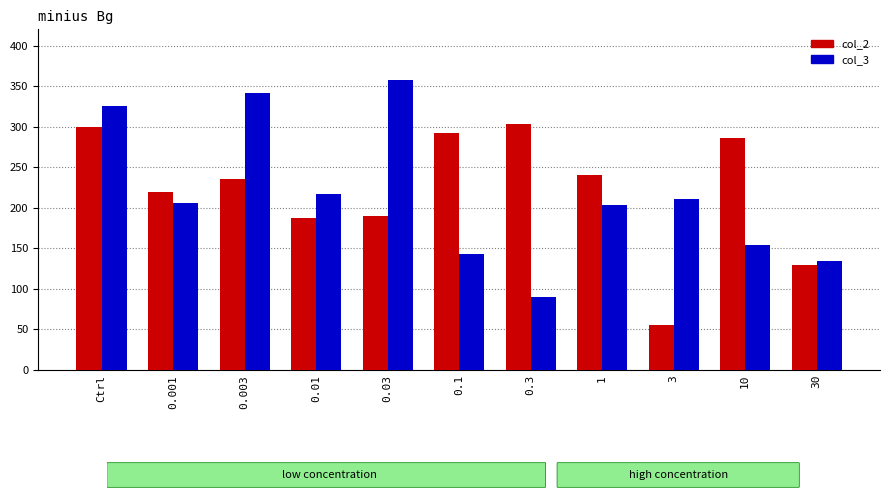

How many series are shown in this chart?

2